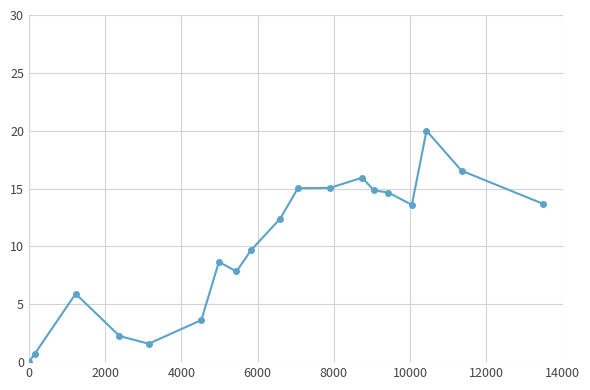

What is the value of the 15th point from the left?

14.7